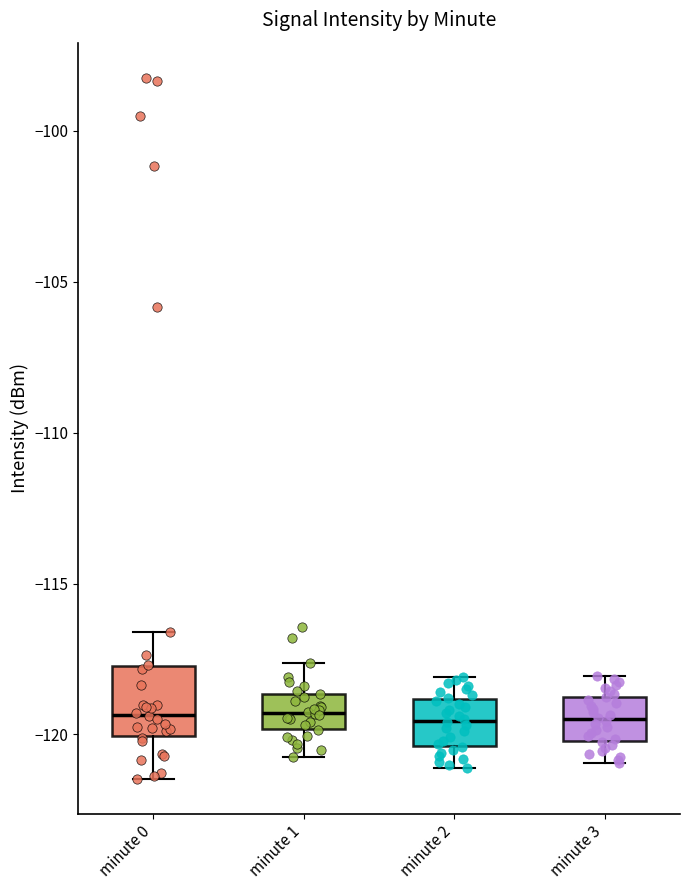

Reading left to right, transcribe this box plot: for each box, give where its median line is, the range the box spans, and where its two whiskers end, as read against the y-axis. The values are not printed on the chart, so give them approximately, as read against the axis.

minute 0: median -119.5, box -120.0 to -117.5, whiskers -121.5 to -116.5
minute 1: median -119.5, box -120.0 to -118.5, whiskers -120.5 to -117.5
minute 2: median -119.5, box -120.5 to -119.0, whiskers -121.0 to -118.0
minute 3: median -119.5, box -120.0 to -119.0, whiskers -121.0 to -118.0